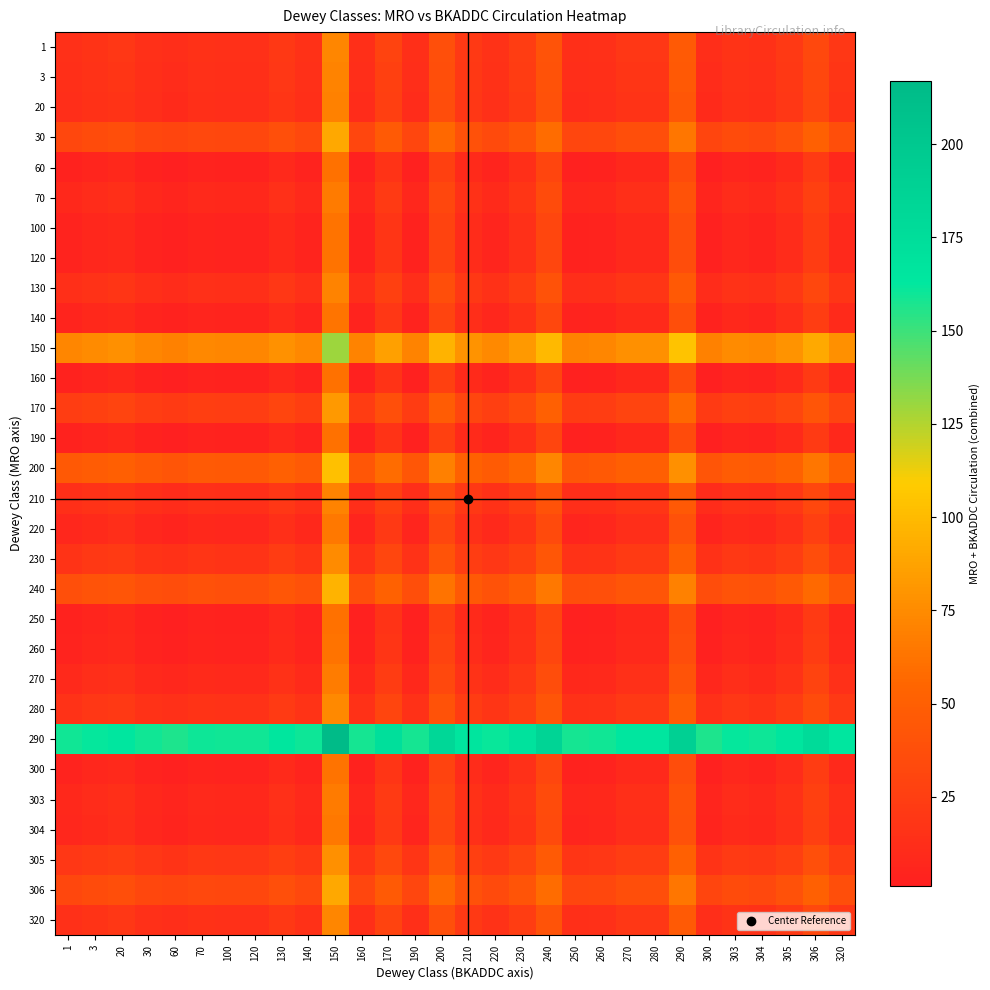

At 280, list the series in order from largest to smallest.

290, 150, 200, 240, 30, 306, 170, 305, 230, 280, 1, 320, 3, 130, 210, 20, 270, 70, 303, 220, 304, 140, 100, 120, 260, 300, 60, 160, 190, 250